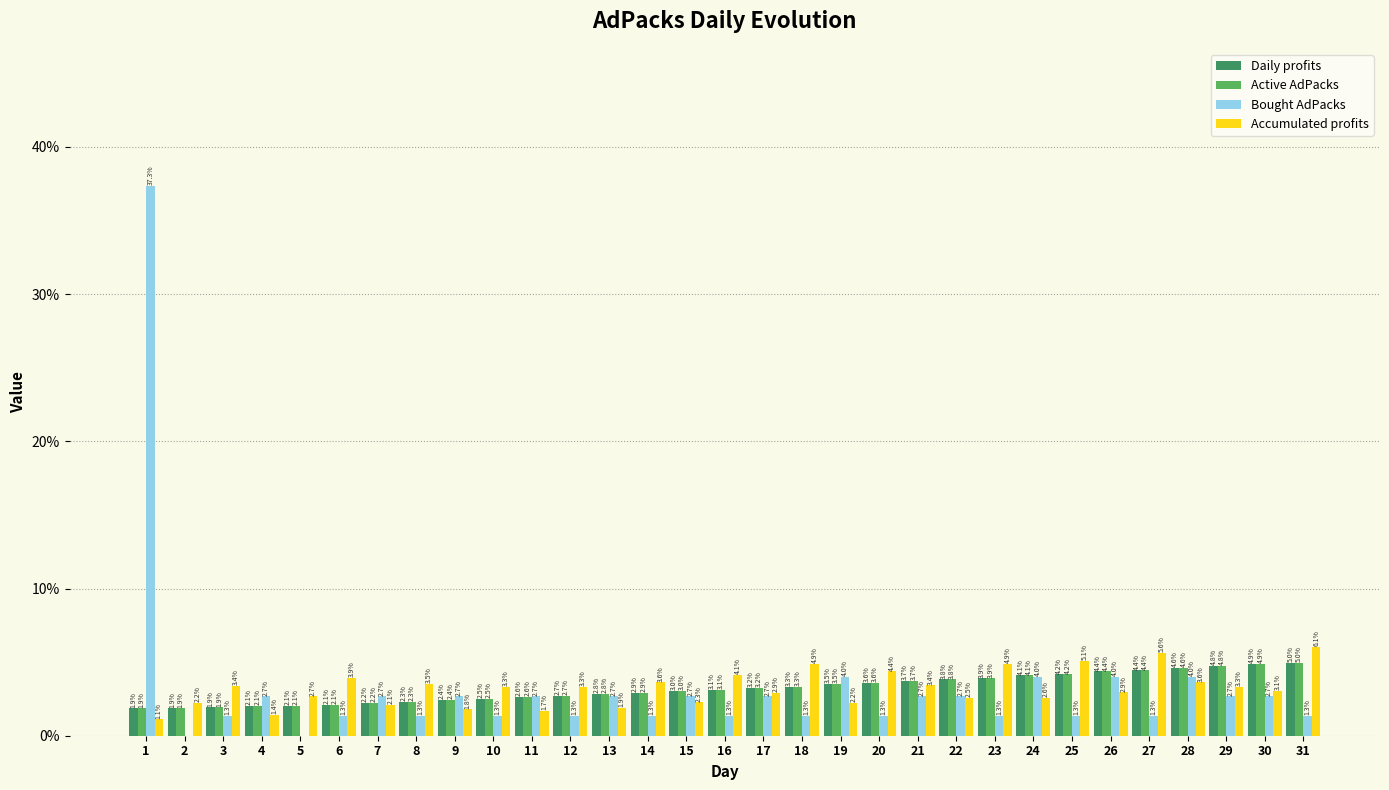

Reading right to left, what are all the values shown in this chart?

Daily profits: 31=5.0	30=4.9	29=4.8	28=4.6	27=4.4	26=4.4	25=4.2	24=4.1	23=3.9	22=3.8	21=3.7	20=3.6	19=3.5	18=3.3	17=3.2	16=3.1	15=3.0	14=2.9	13=2.8	12=2.7	11=2.6	10=2.5	9=2.4	8=2.3	7=2.2	6=2.1	5=2.1	4=2.1	3=1.9	2=1.9	1=1.9
Active AdPacks: 31=5.0	30=4.9	29=4.8	28=4.6	27=4.4	26=4.4	25=4.2	24=4.1	23=3.9	22=3.8	21=3.7	20=3.6	19=3.5	18=3.3	17=3.2	16=3.1	15=3.0	14=2.9	13=2.8	12=2.7	11=2.6	10=2.5	9=2.4	8=2.3	7=2.2	6=2.1	5=2.1	4=2.1	3=1.9	2=1.9	1=1.9
Bought AdPacks: 31=1.3	30=2.7	29=2.7	28=4.0	27=1.3	26=4.0	25=1.3	24=4.0	23=1.3	22=2.7	21=2.7	20=1.3	19=4.0	18=1.3	17=2.7	16=1.3	15=2.7	14=1.3	13=2.7	12=1.3	11=2.7	10=1.3	9=2.7	8=1.3	7=2.7	6=1.3	5=0.0	4=2.7	3=1.3	2=0.0	1=37.3
Accumulated profits: 31=6.1	30=3.1	29=3.3	28=3.6	27=5.6	26=2.9	25=5.1	24=2.6	23=4.9	22=2.5	21=3.4	20=4.4	19=2.2	18=4.9	17=2.9	16=4.1	15=2.3	14=3.6	13=1.9	12=3.3	11=1.7	10=3.3	9=1.8	8=3.5	7=2.1	6=3.9	5=2.7	4=1.4	3=3.4	2=2.2	1=1.1